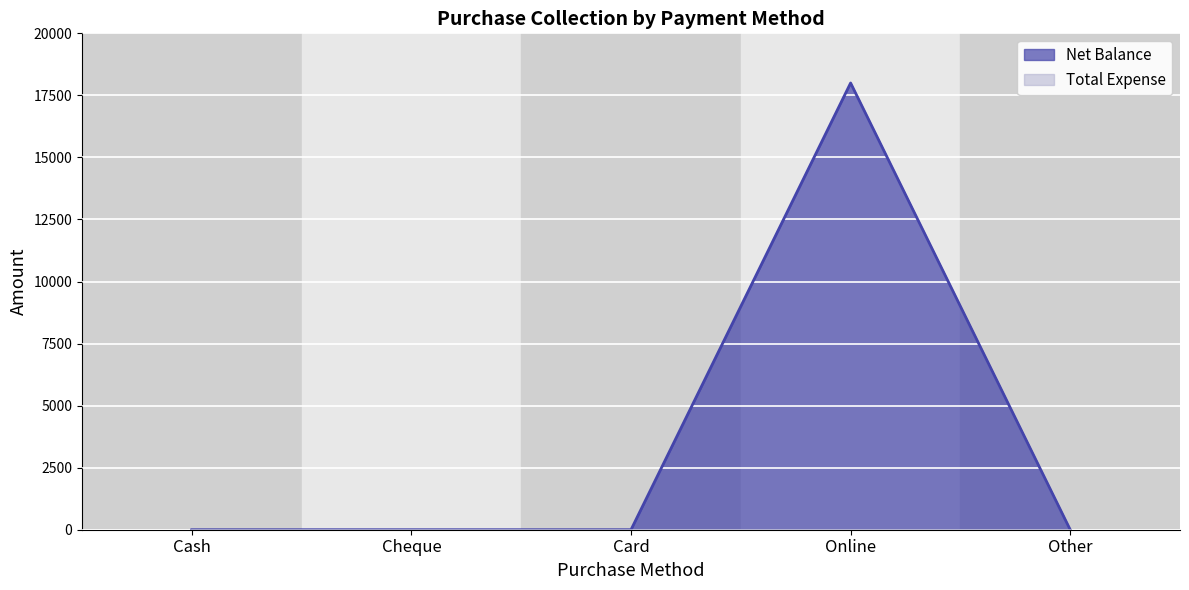

List the labels in order of value, largest first.

Online, Cash, Cheque, Card, Other